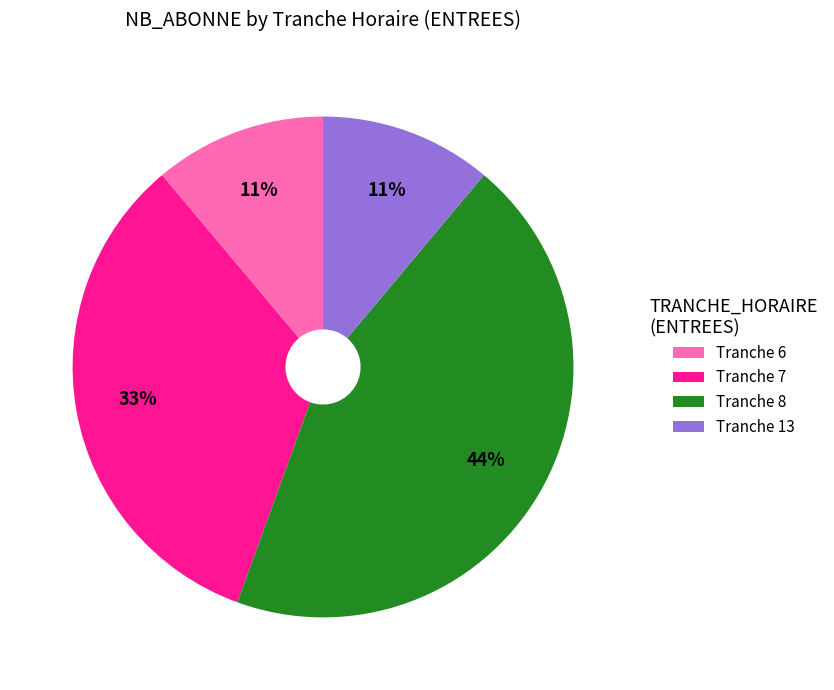

What percentage is the Tranche 13 slice, to the nearest percent?

11%